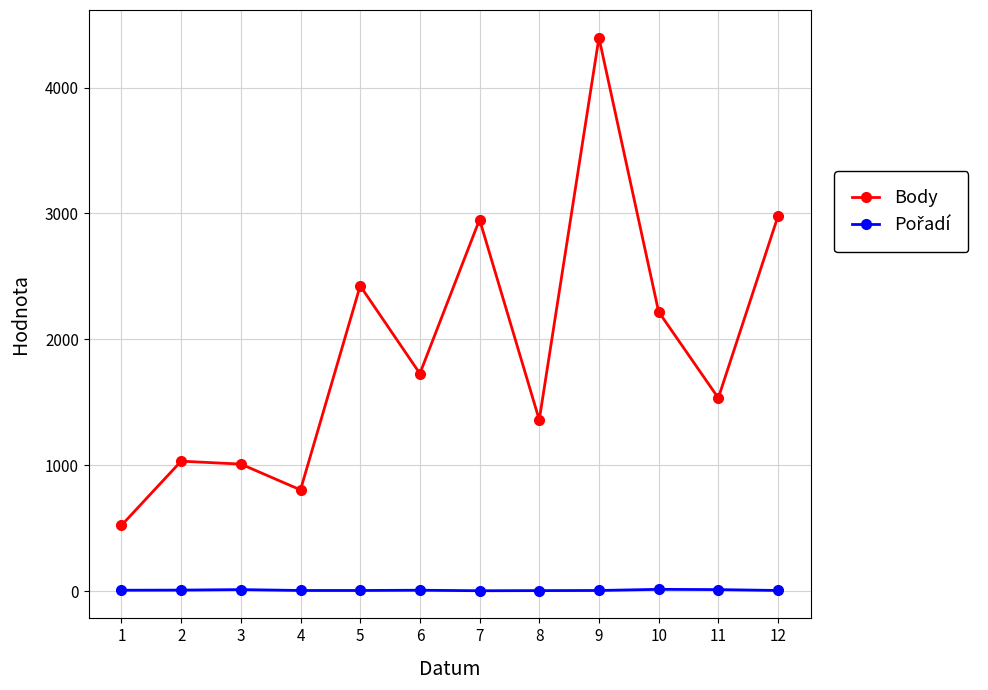

True or false: Body has a value of 2978 at 12.

True